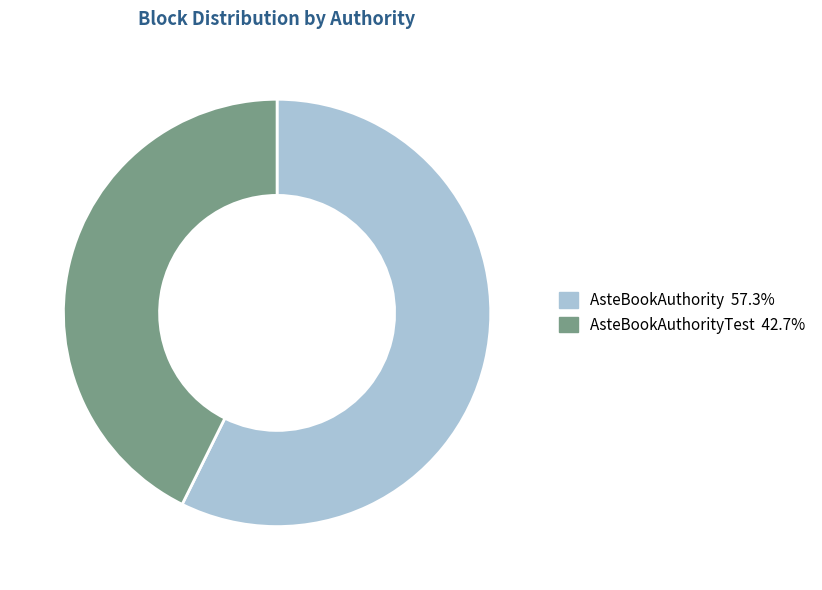

Is there a majority slice in this chart?

Yes